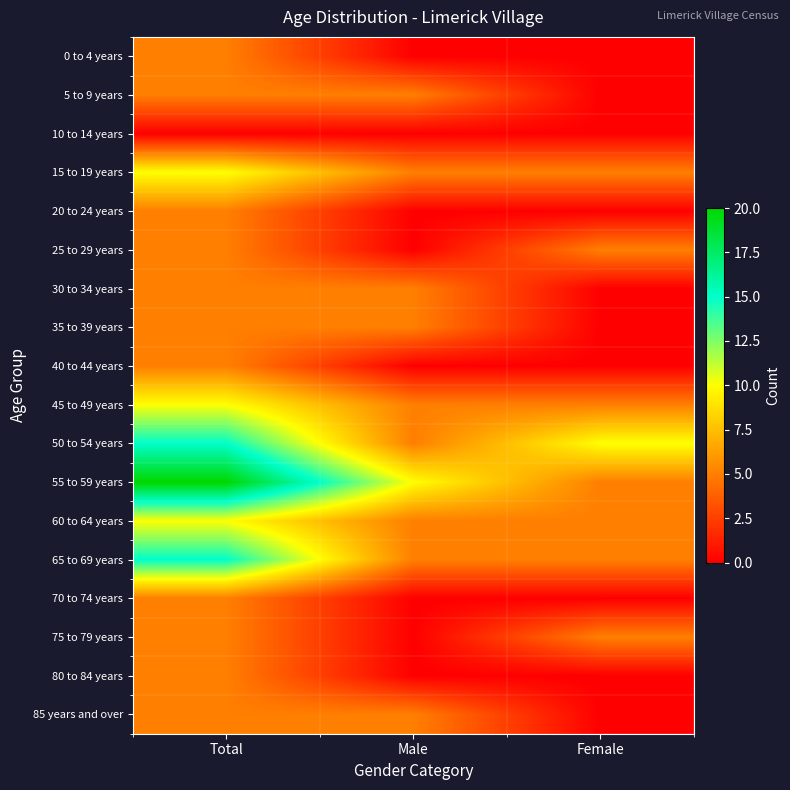

Count the number of data series in this chart.

18